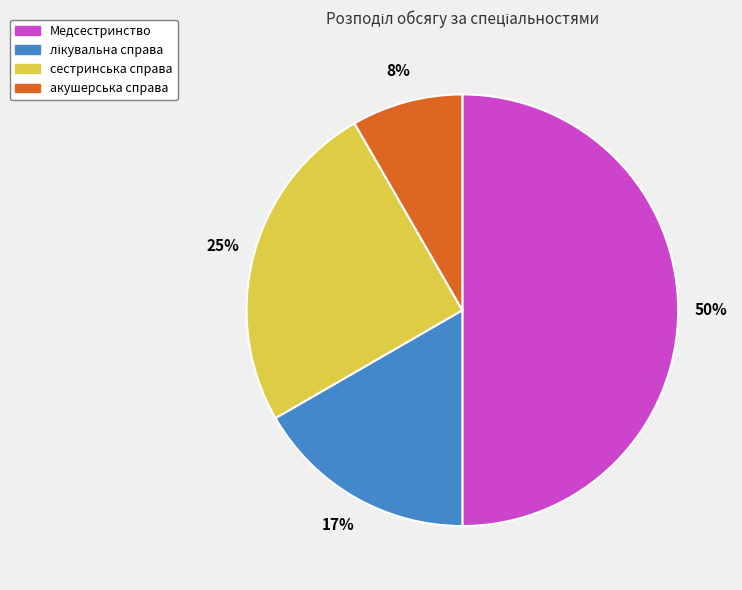

Does акушерська справа represent more than half of the total?

No